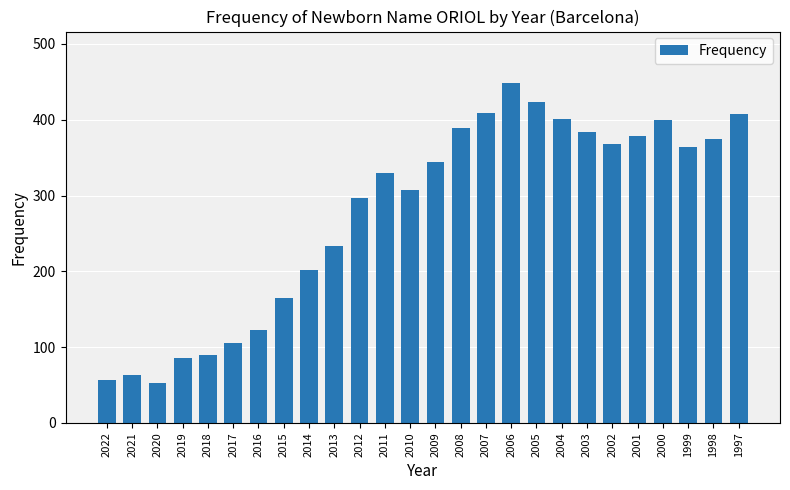

What is the value of the 9th bar from the left?

202